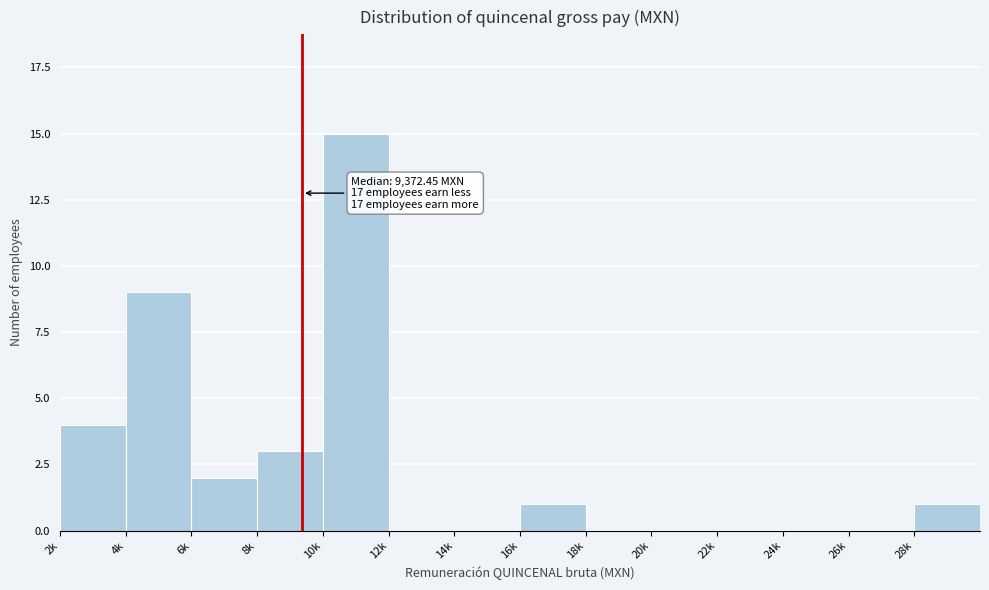

Reading left to right, extract all data points from this chart.

2k=4	4k=9	6k=2	8k=3	10k=15	12k=0	14k=0	16k=1	18k=0	20k=0	22k=0	24k=0	26k=0	28k=1